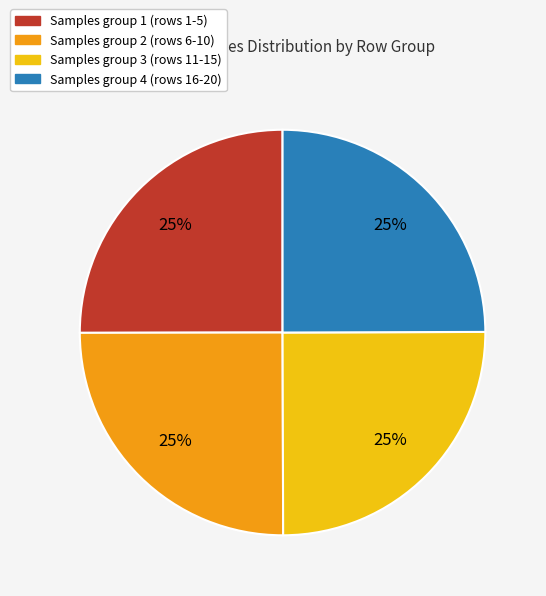

How many slices are in this pie chart?

4